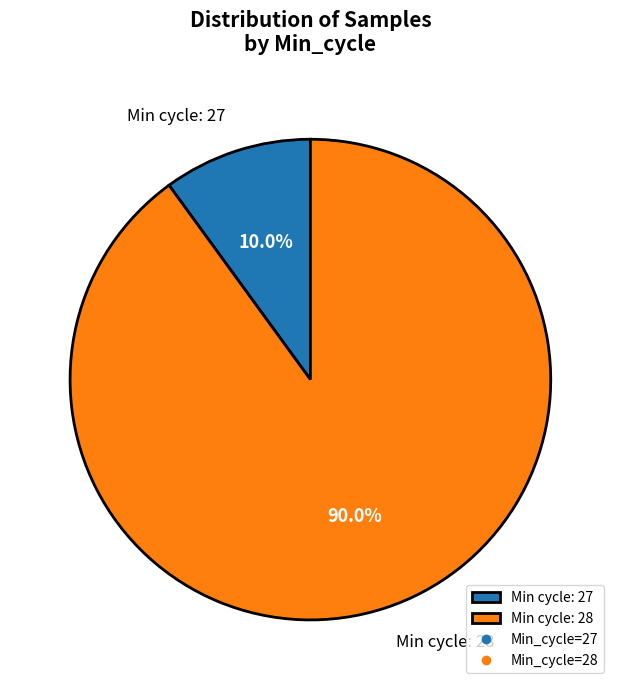

What is the smallest slice in the pie chart?

Min cycle: 27